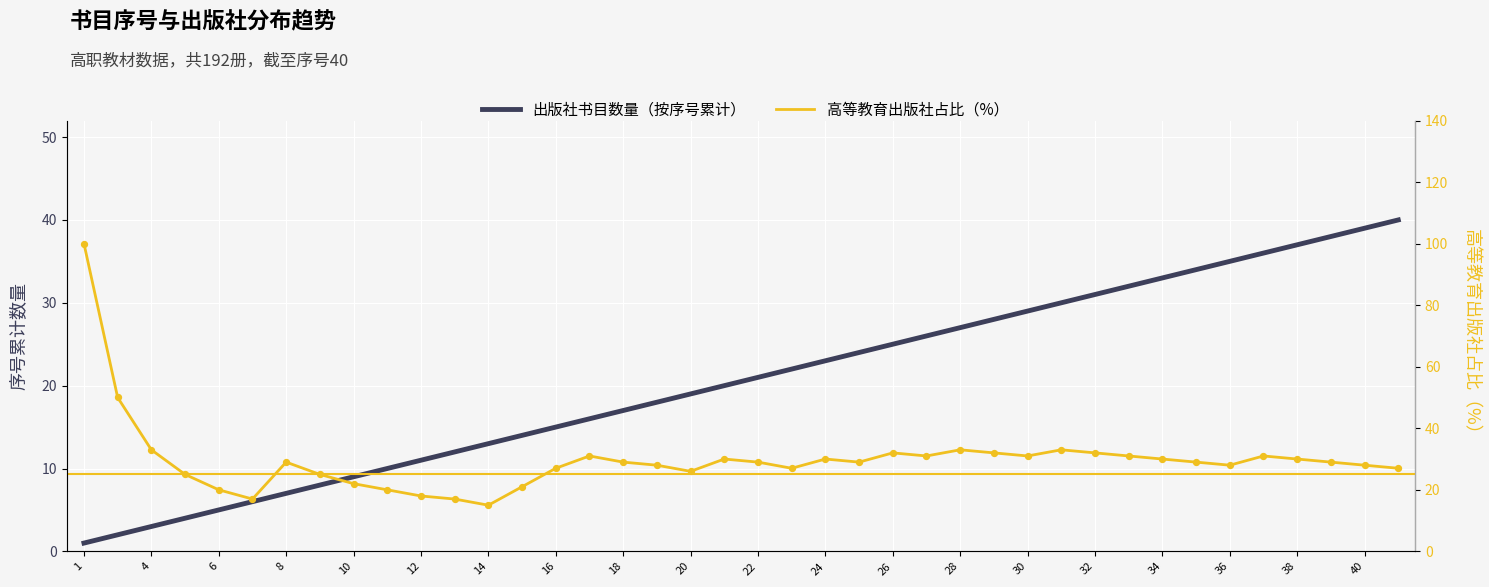

At which category is the sum across all series the highest?

1